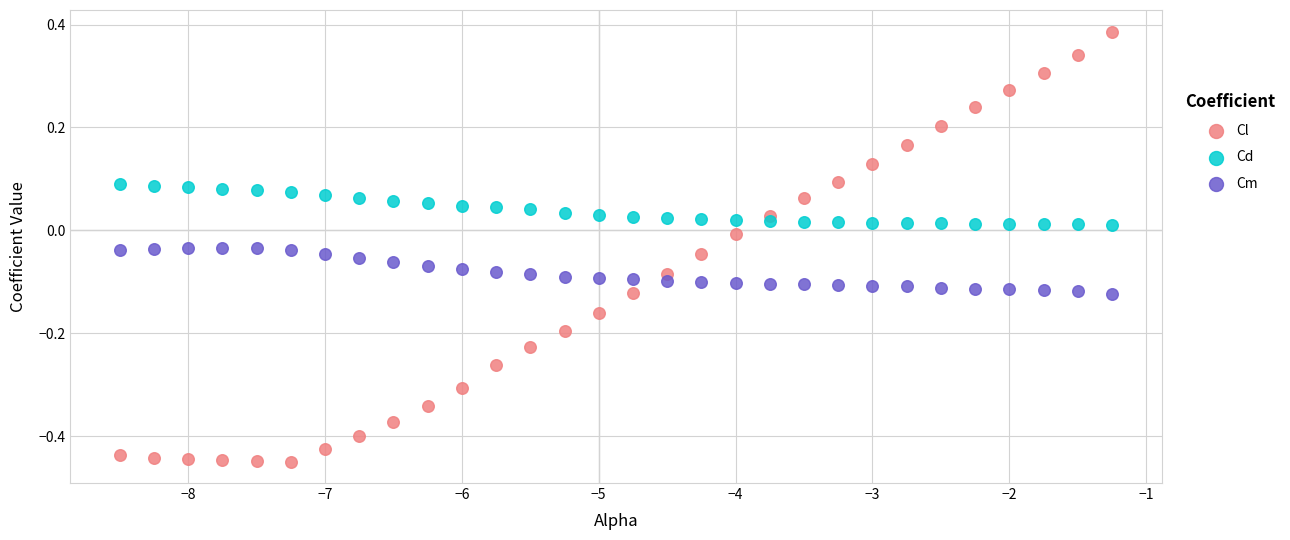

Which series has the largest Y range (max minus min)?

Cl